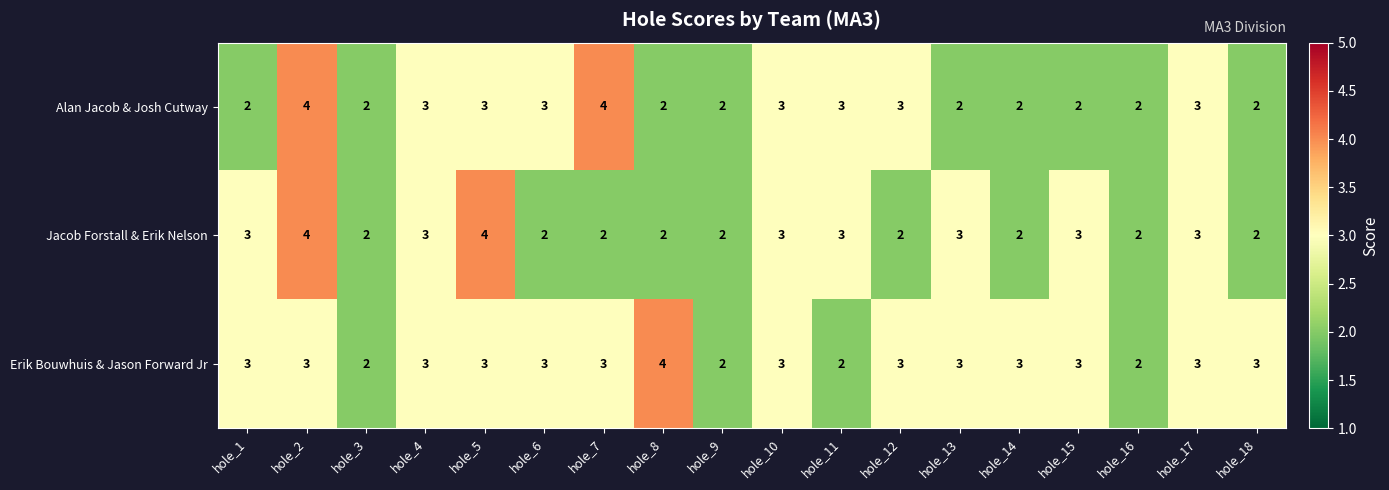

True or false: Jacob Forstall & Erik Nelson has a value of 3 at hole_10.

True